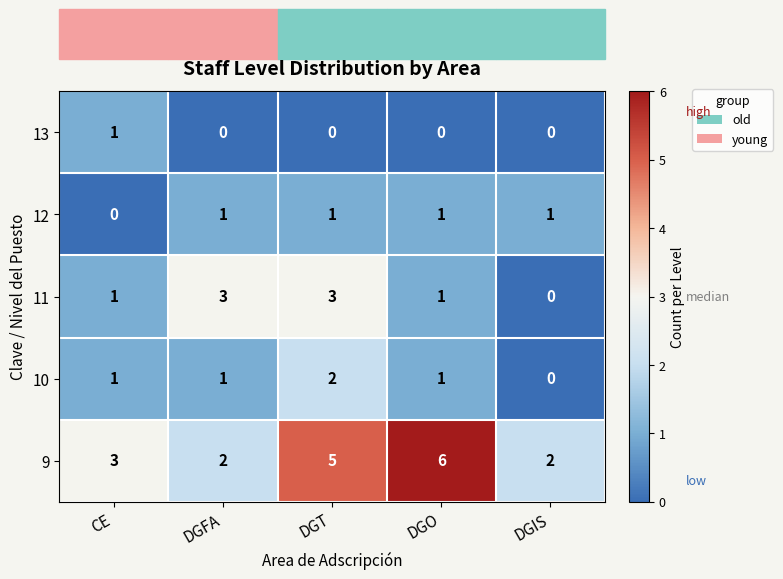

Which series has the largest total across all categories?

9